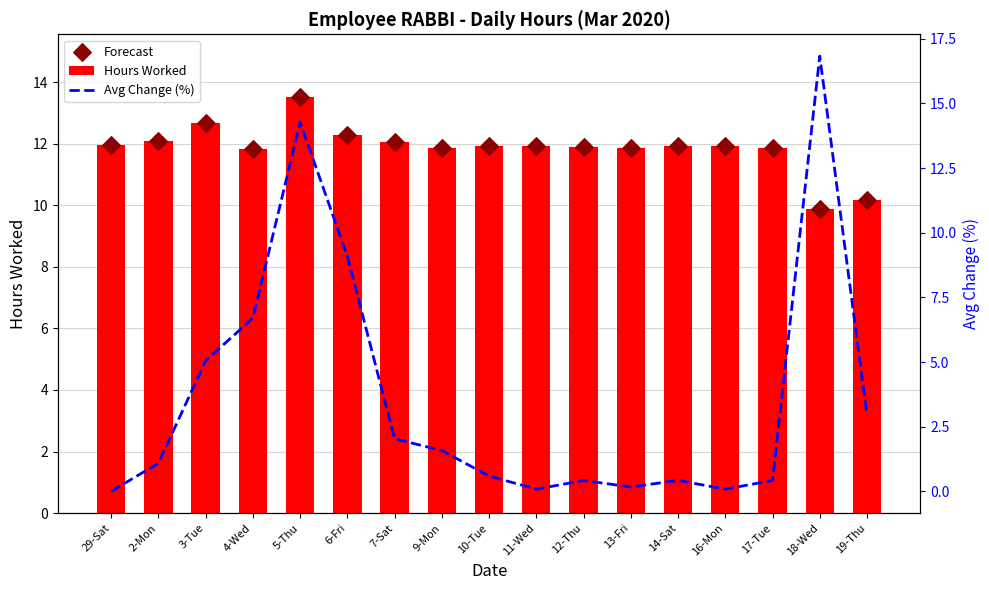

Which series contains the lowest Y value?

Avg Change (%)